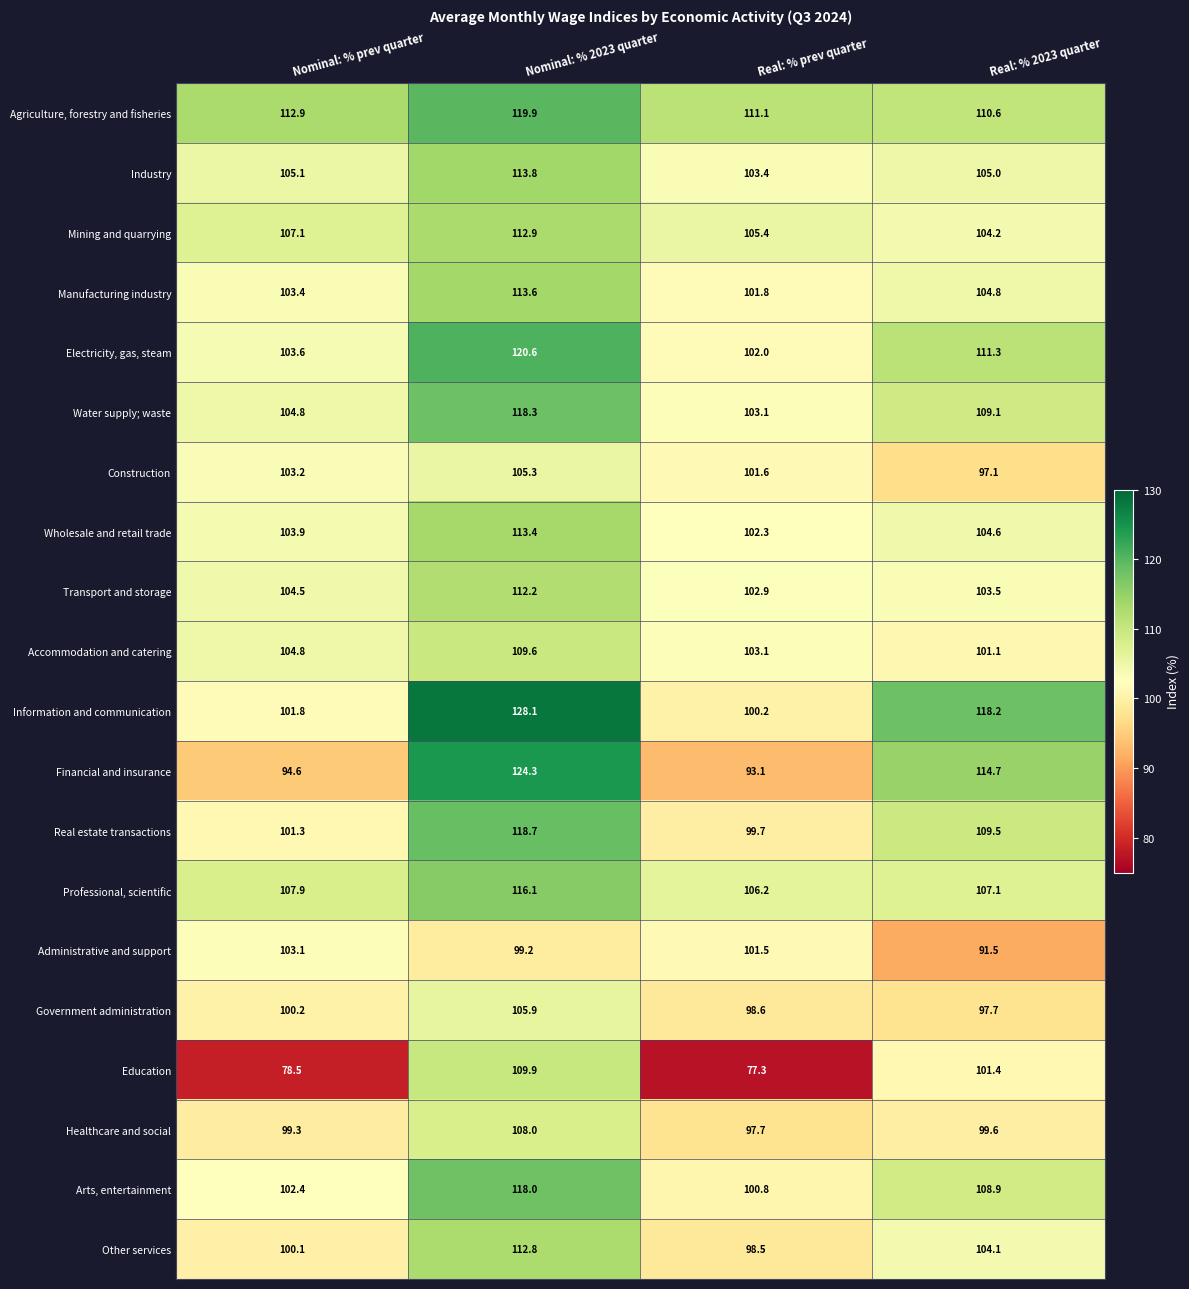

Rank the categories by Real estate transactions value from lowest to highest.

Real: % prev quarter, Nominal: % prev quarter, Real: % 2023 quarter, Nominal: % 2023 quarter